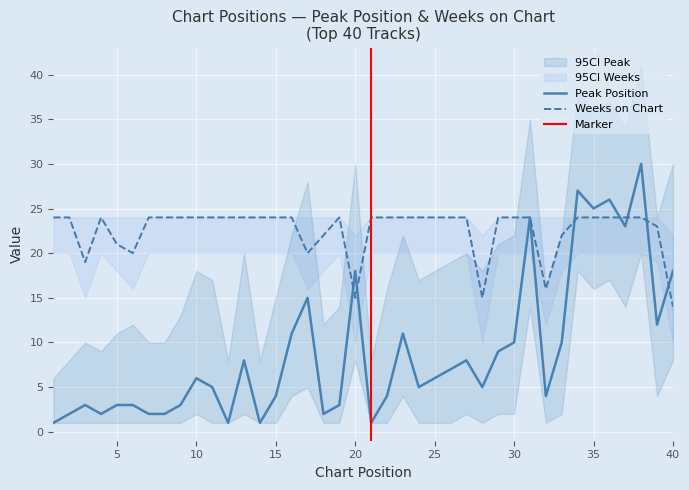

What is the maximum value shown in the chart?

30